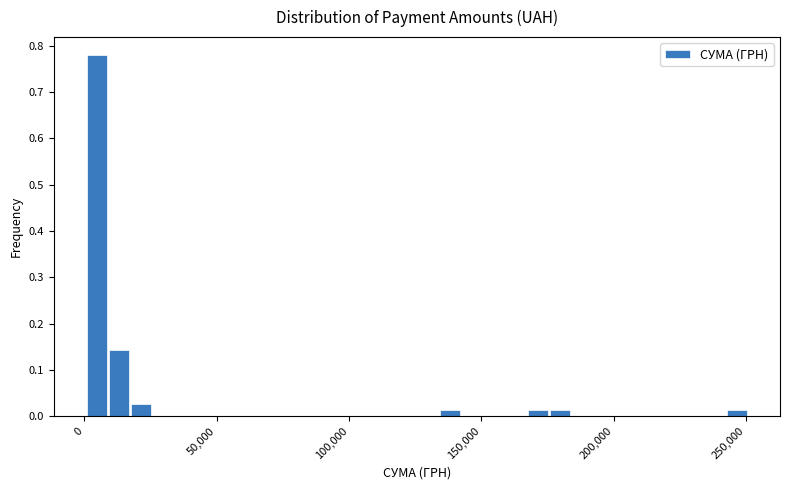

Read against the x-axis, roughly where is the centre of the tallest bar?

5000